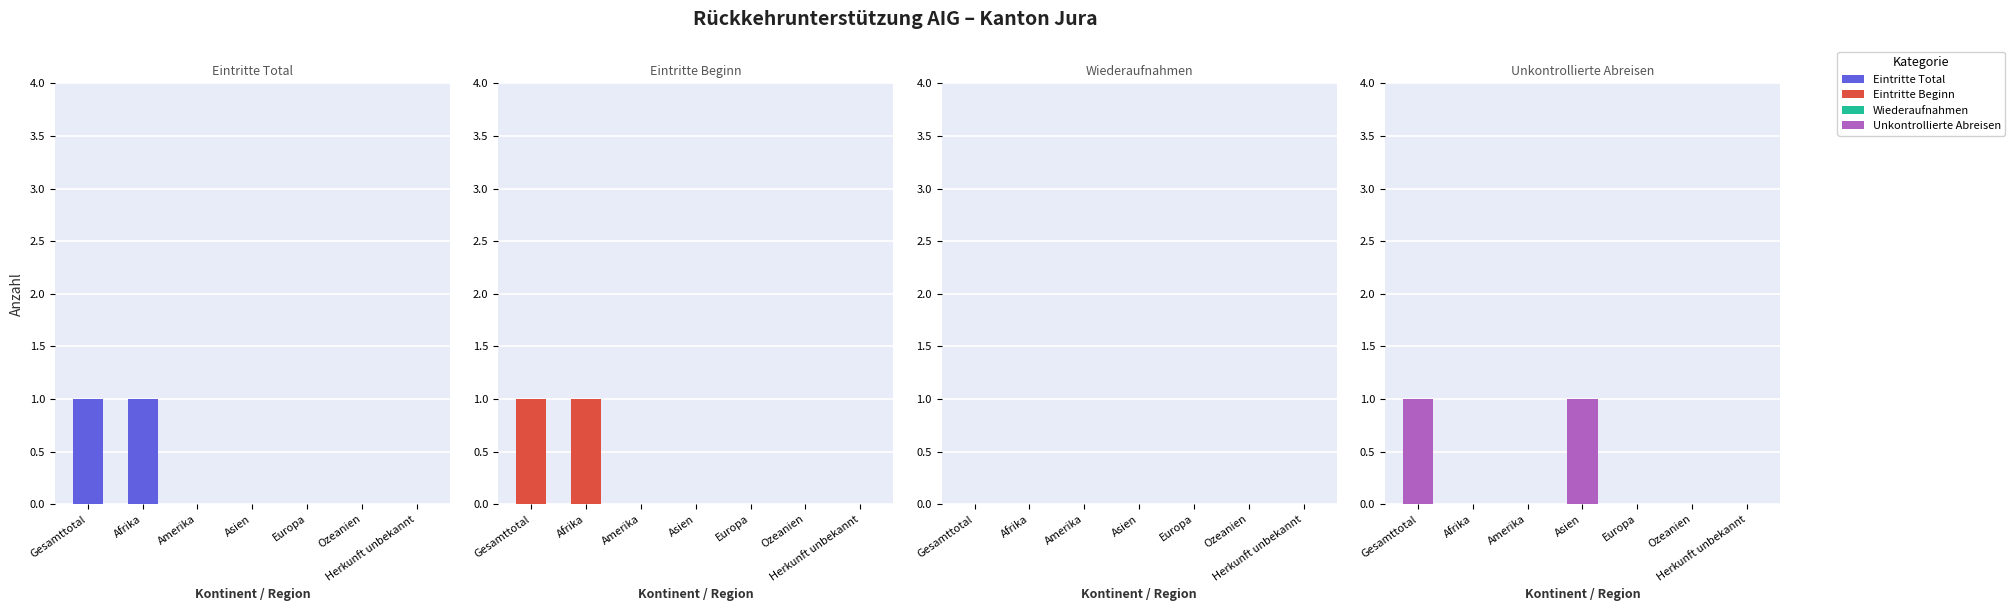

Rank the series at Ozeanien from highest to lowest value.

Eintritte Total, Eintritte Beginn, Wiederaufnahmen, Unkontrollierte Abreisen